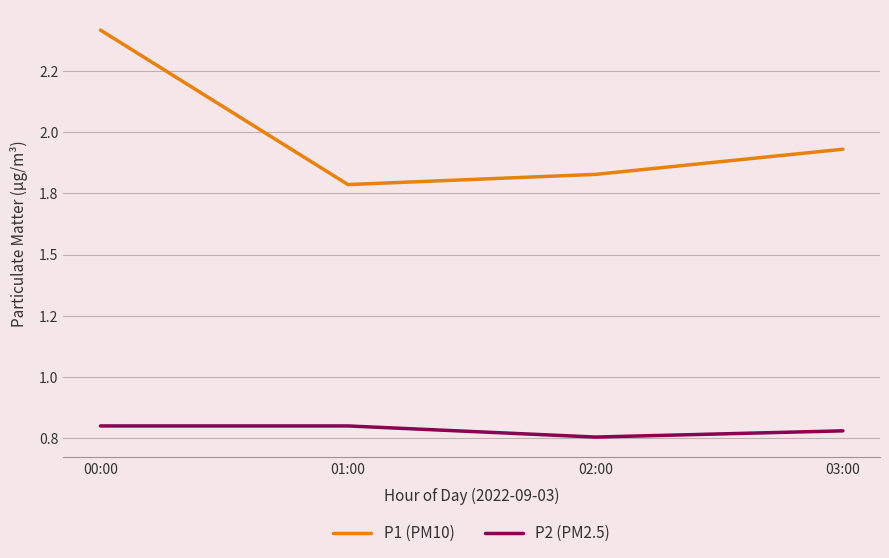

Does the chart have visible grid lines?

Yes